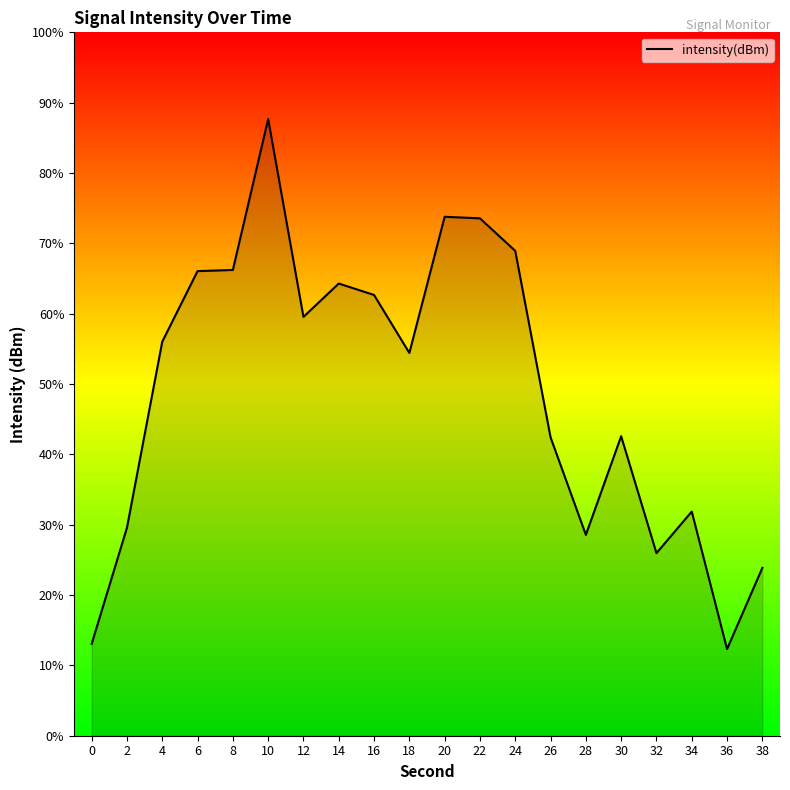

Count the number of values greater than -120.

9